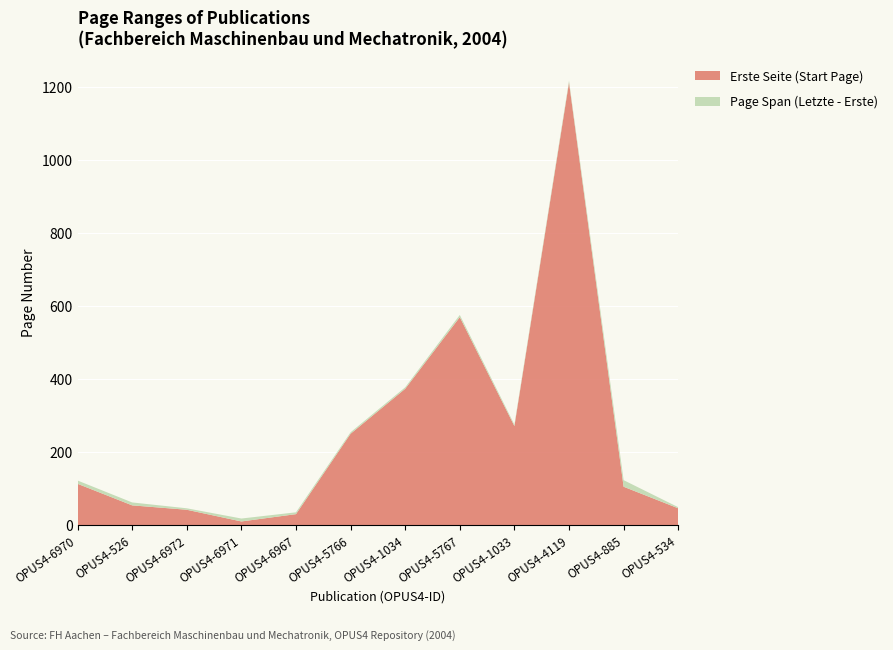

Reading right to left, list all the values displayed in this chart.

Erste Seite: 46	105	1211	271	569	373	250	30	10	42	54	113
Letzte Seite: 49	123	1216	275	575	377	254	35	18	46	62	122